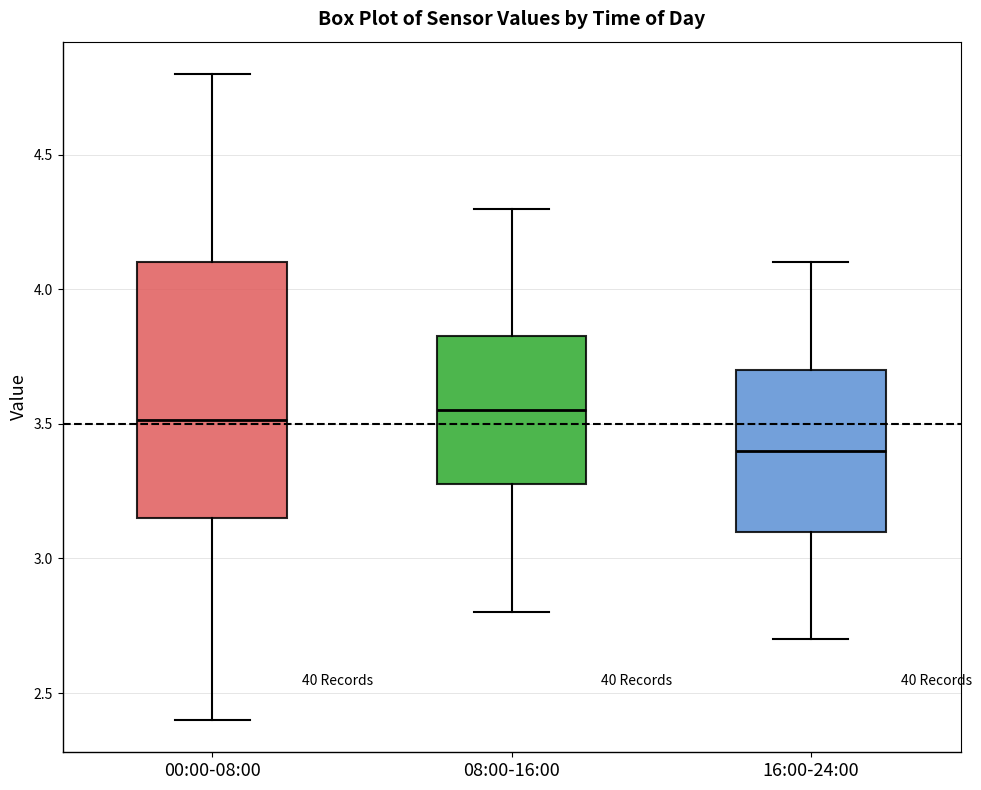

Comparing the boxes themselves (not the whiskers), which one is the tallest?

00:00-08:00